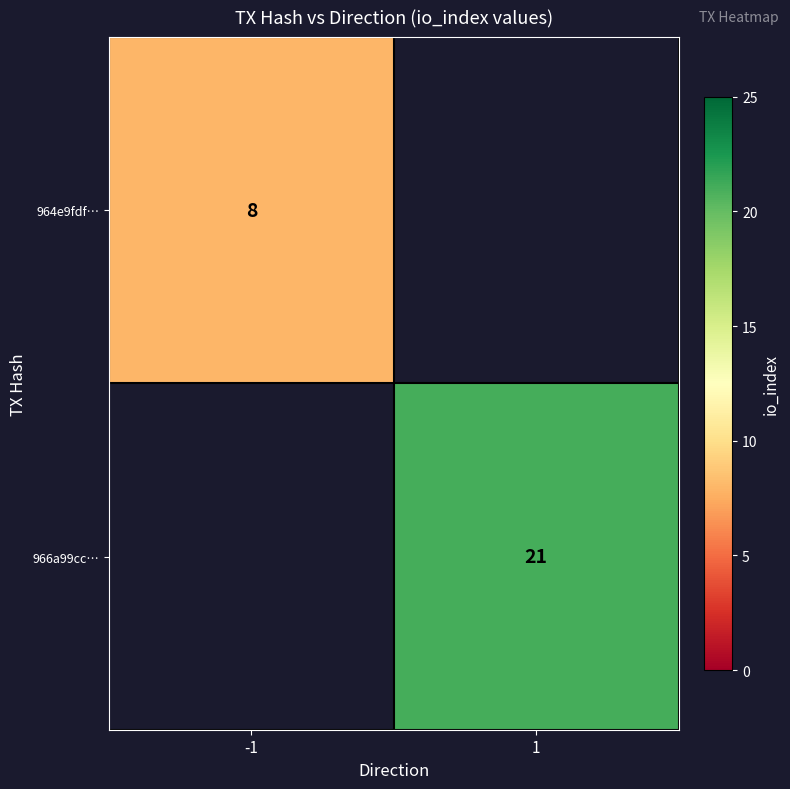

True or false: 964e9fdf… has a value of 12 at -1.

False